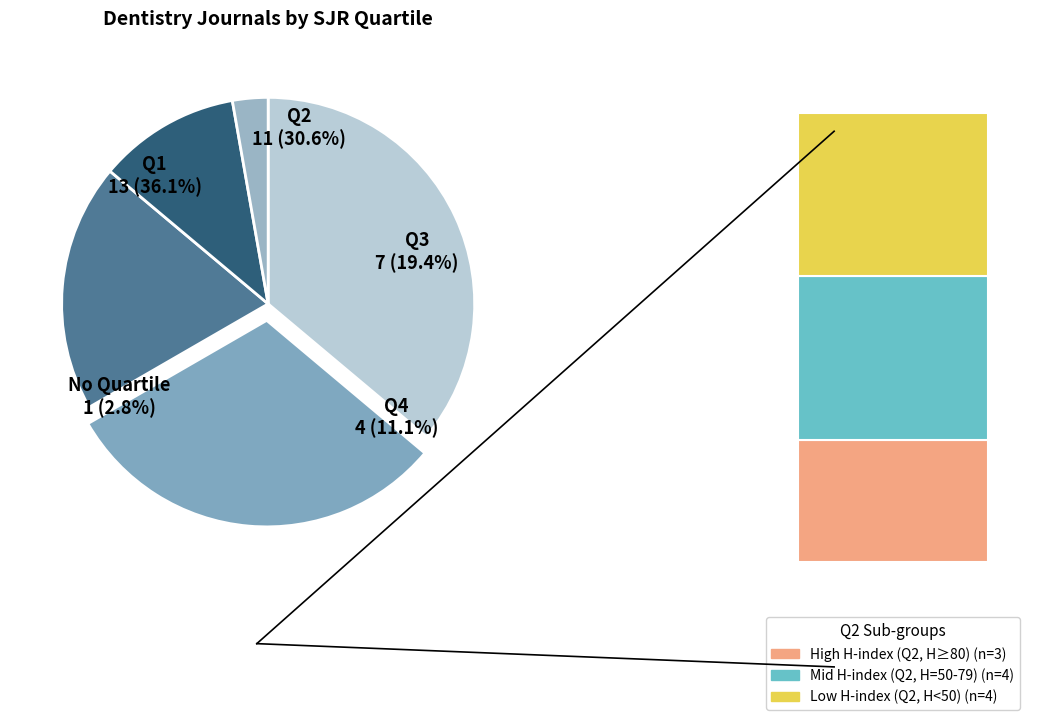

To the nearest percent, what percentage of the pie is -?

3%